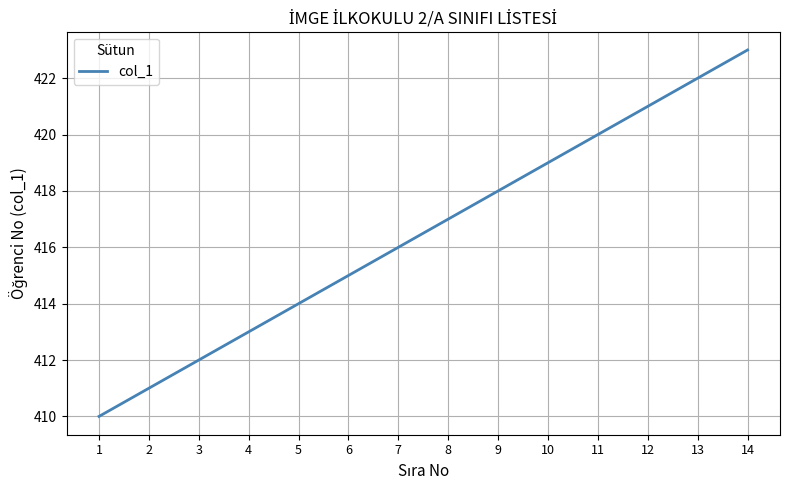

Which has a higher value, 6 or 3?

6